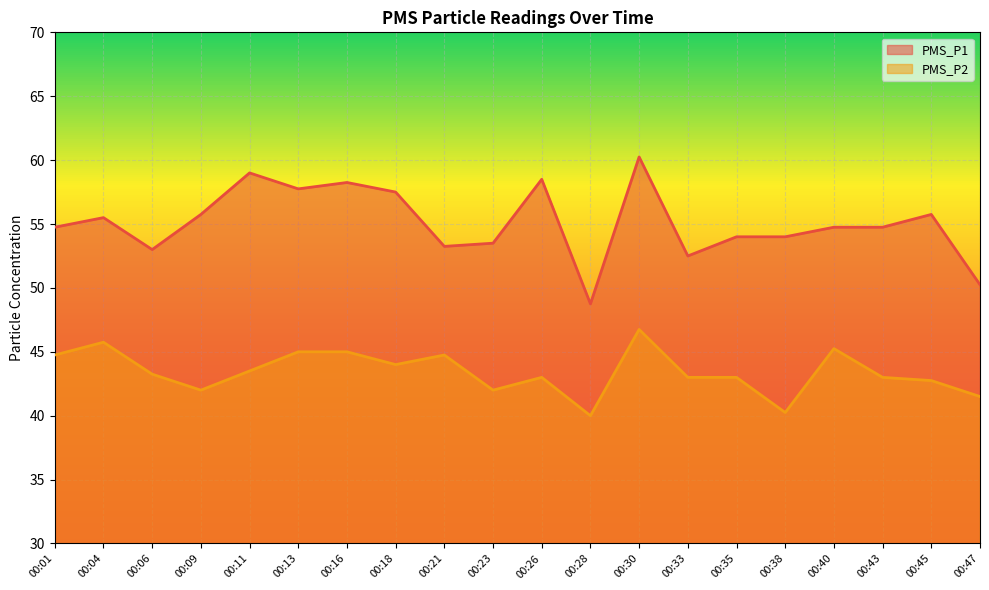

Rank the series at 00:45 from lowest to highest value.

PMS_P2, PMS_P1